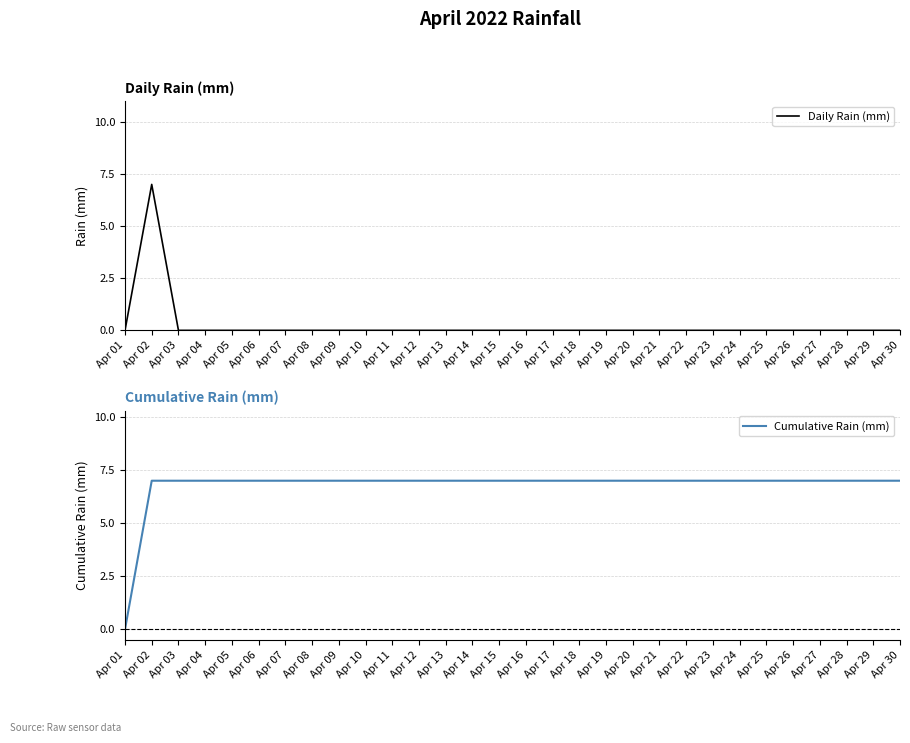

What is the total value across all series at Apr 13?

7